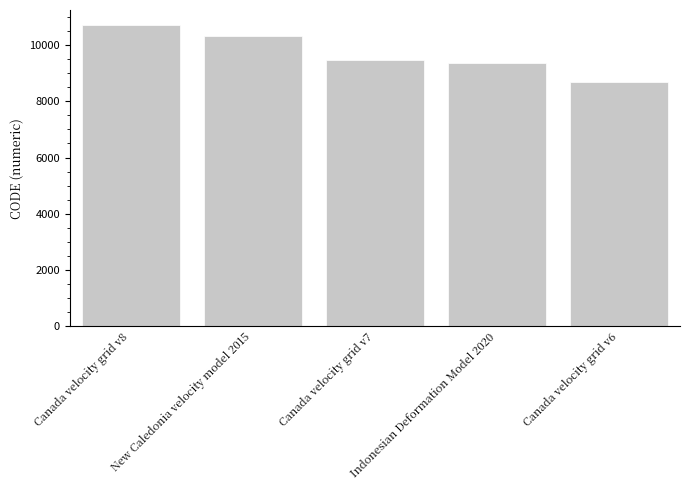

What is the value of the 2nd bar from the left?

10323